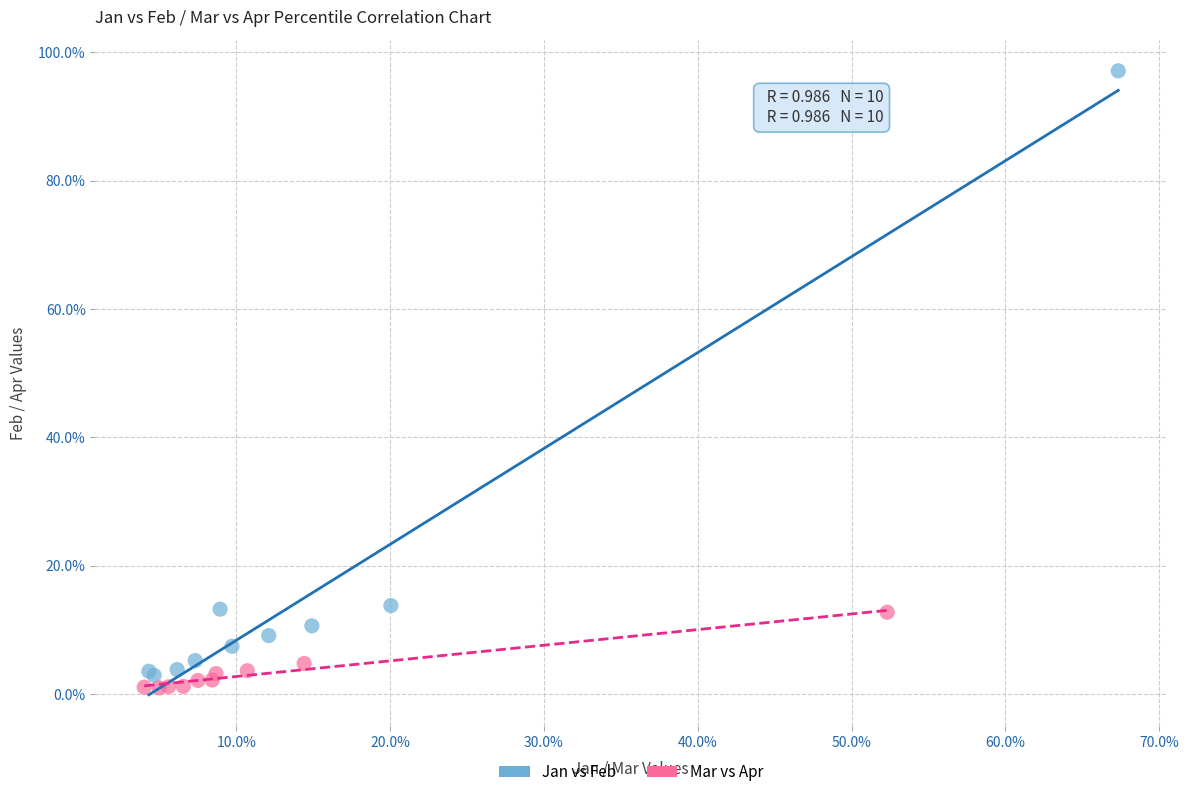

Which series contains the highest Y value?

Jan vs Feb